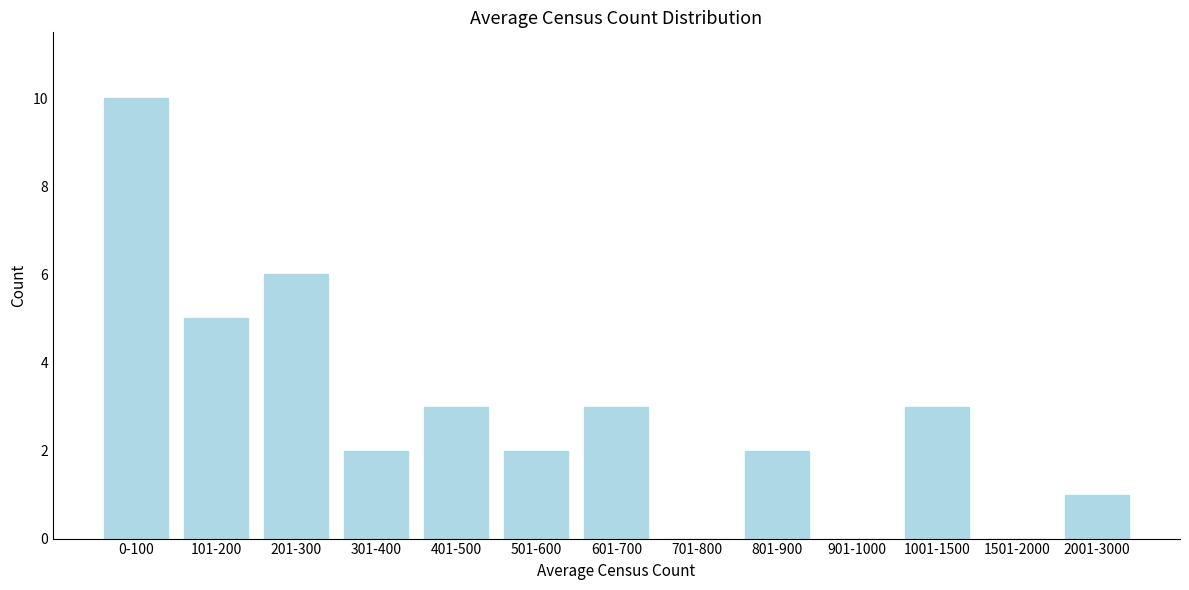

Reading left to right, list all the values displayed in this chart.

0-100=10	101-200=5	201-300=6	301-400=2	401-500=3	501-600=2	601-700=3	701-800=0	801-900=2	901-1000=0	1001-1500=3	1501-2000=0	2001-3000=1